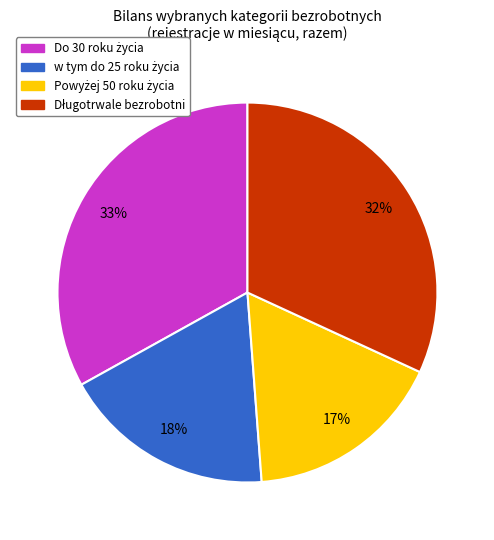

To the nearest percent, what is the difference between the largest and smallest slice percentages?

16%